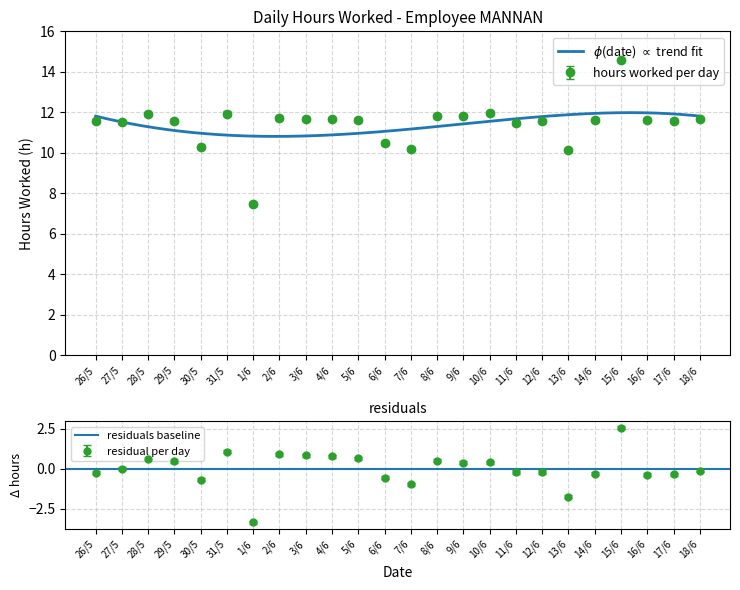

What is the difference between the maximum and minimum values?

7.1